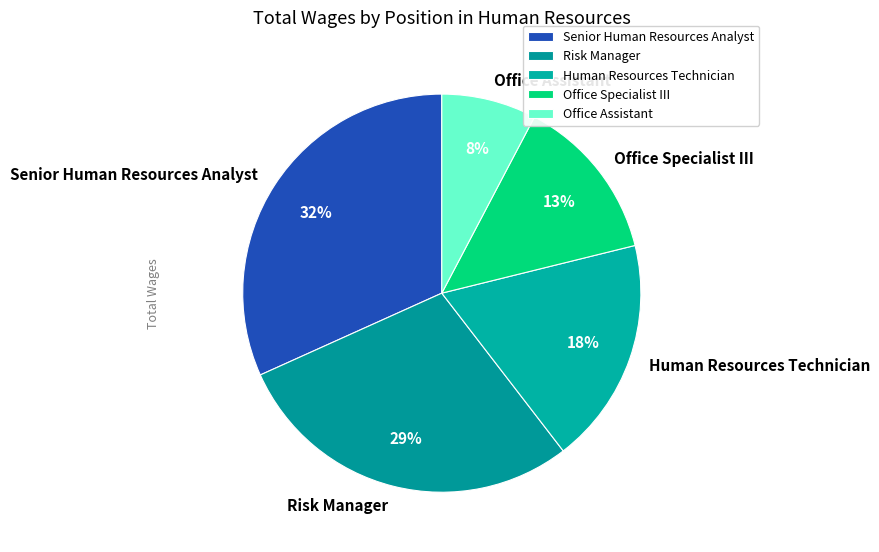

Does Human Resources Technician represent more than half of the total?

No